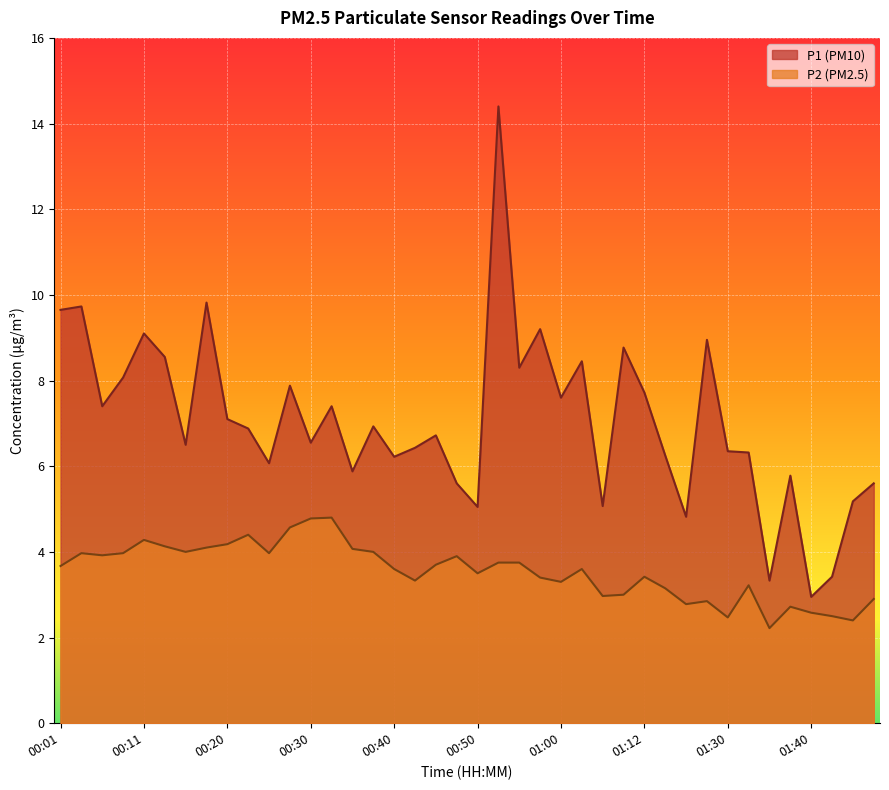

How many values in the P2 series are below 3?

10